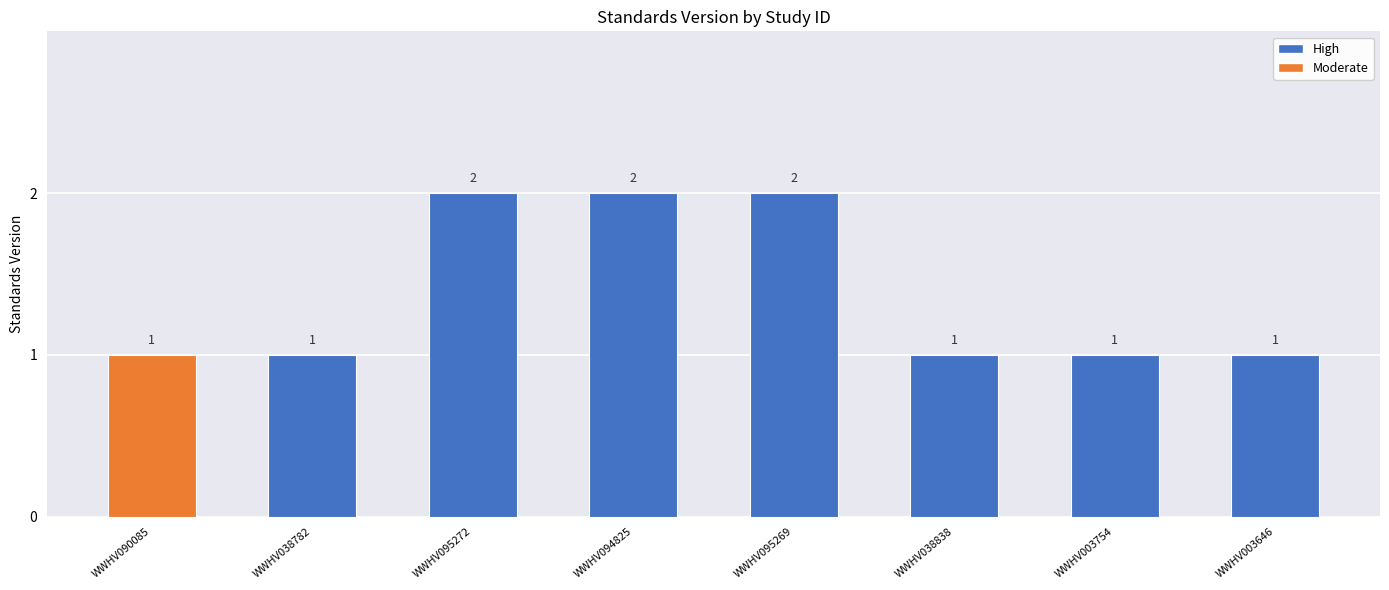

Are the bars horizontal?

No